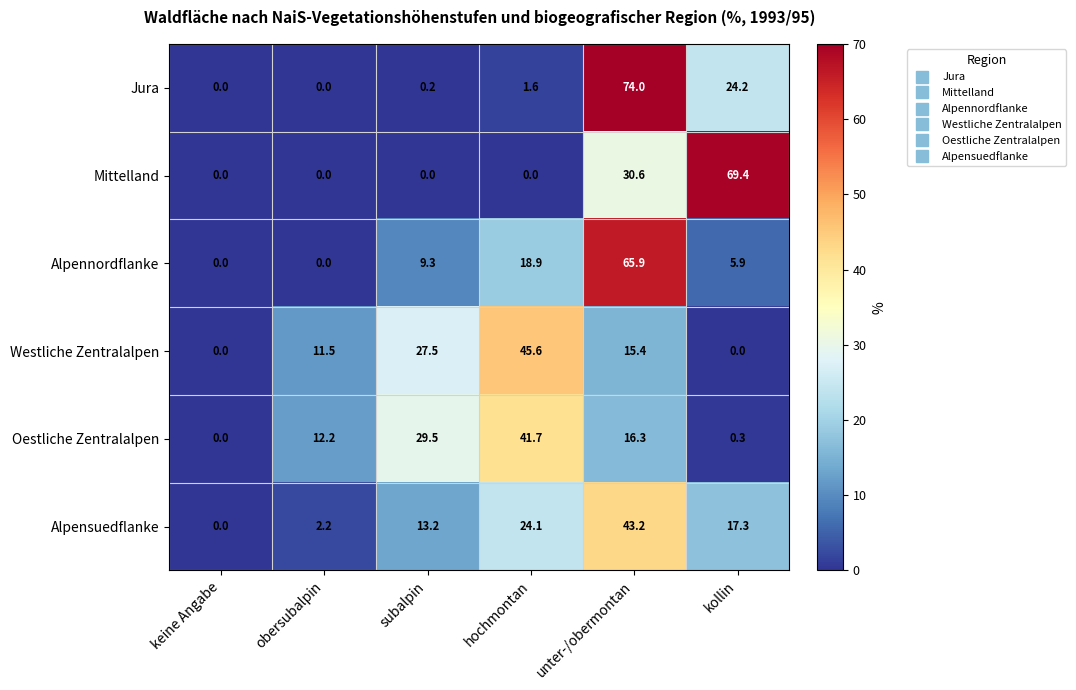

At which category does the chart reach its peak across all series?

unter-/obermontan